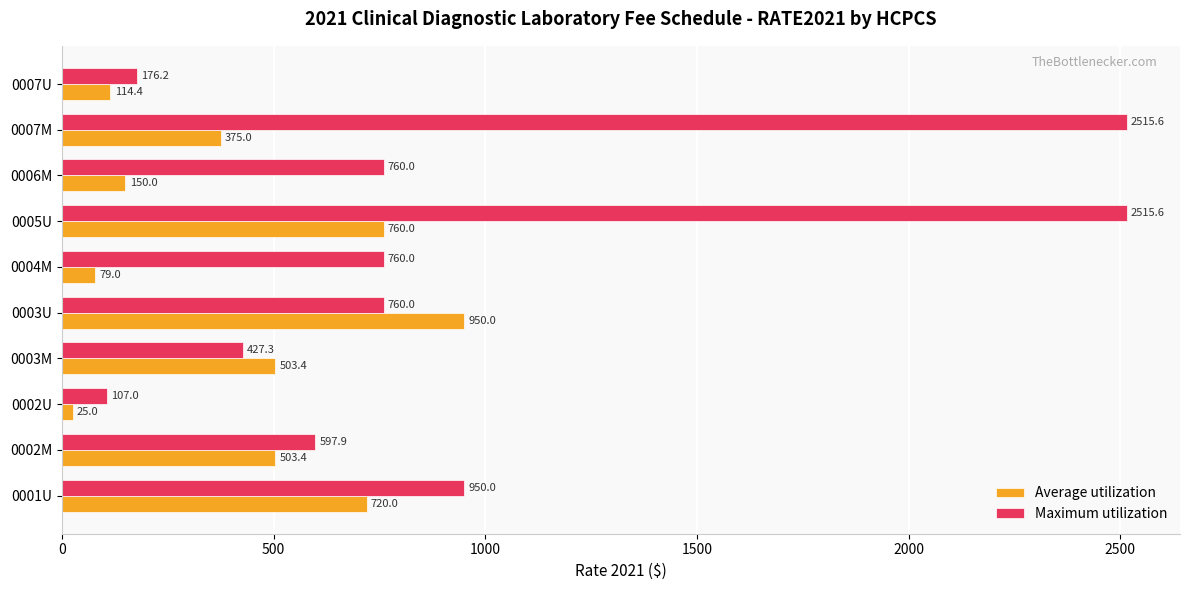

Which category has the lowest value across all series?

0002U